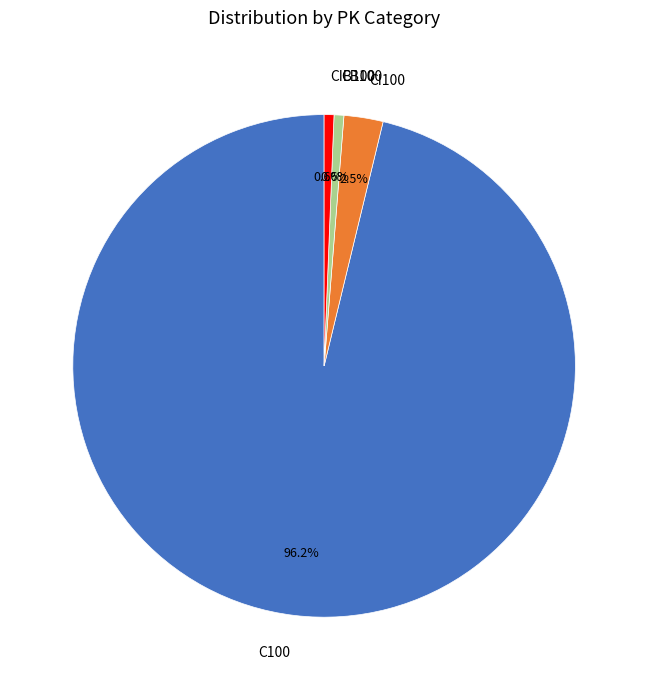

Which has a higher value, CI100 or CB100?

CI100